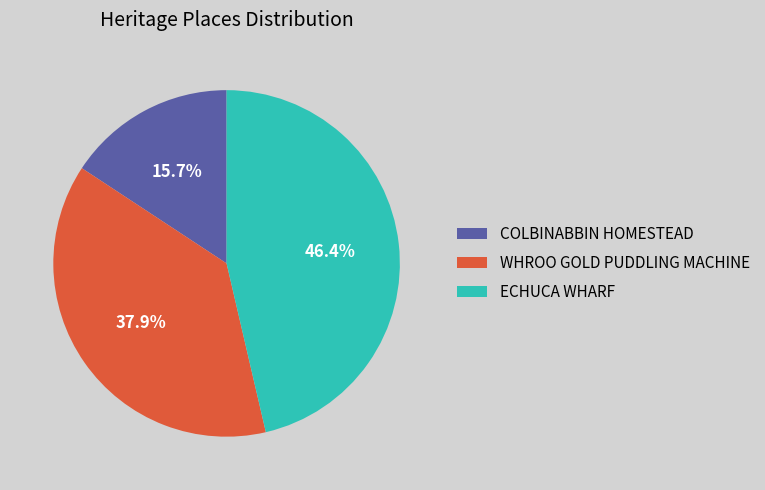

What percentage is the ECHUCA WHARF slice, to the nearest percent?

46%